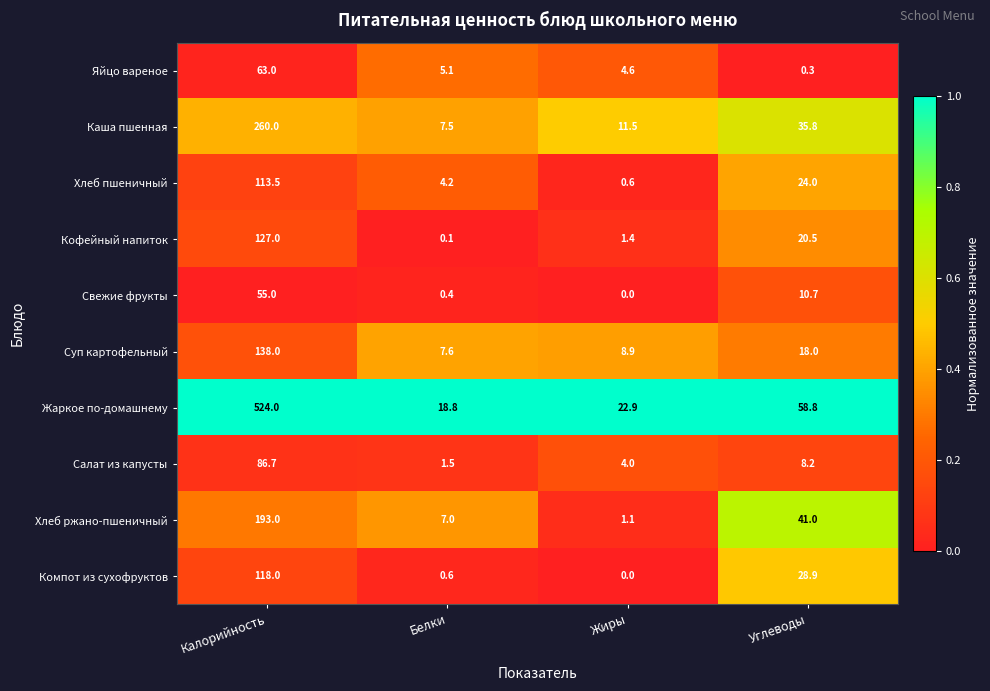

True or false: Жаркое по-домашнему has a value of 524.0 at Калорийность.

True